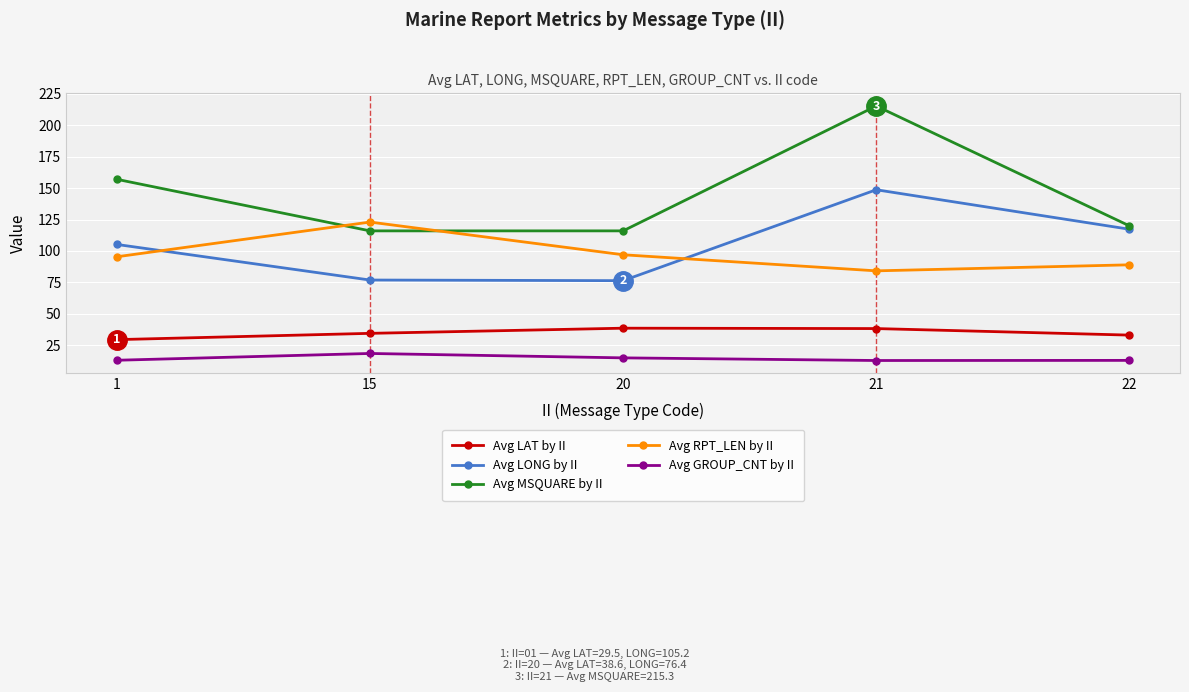

True or false: Avg MSQUARE by II and Avg LAT by II cross at least once.

False